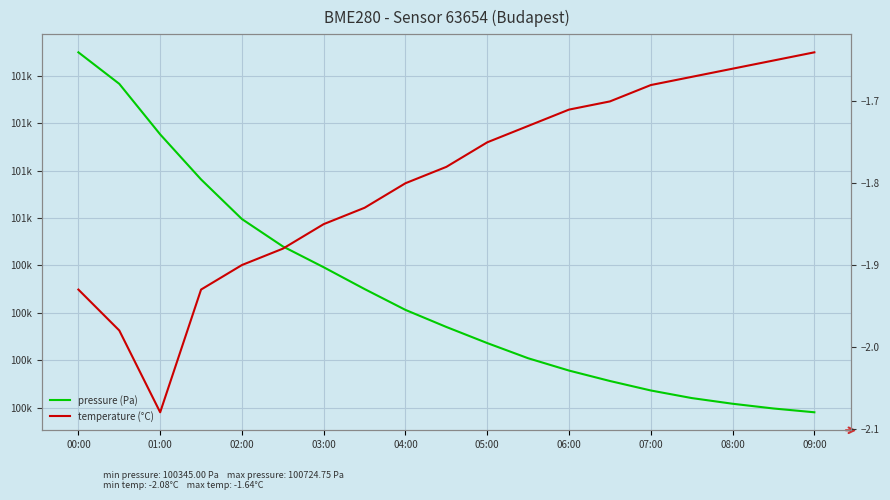

True or false: pressure (Pa) and temperature (°C) intersect in this chart.

False